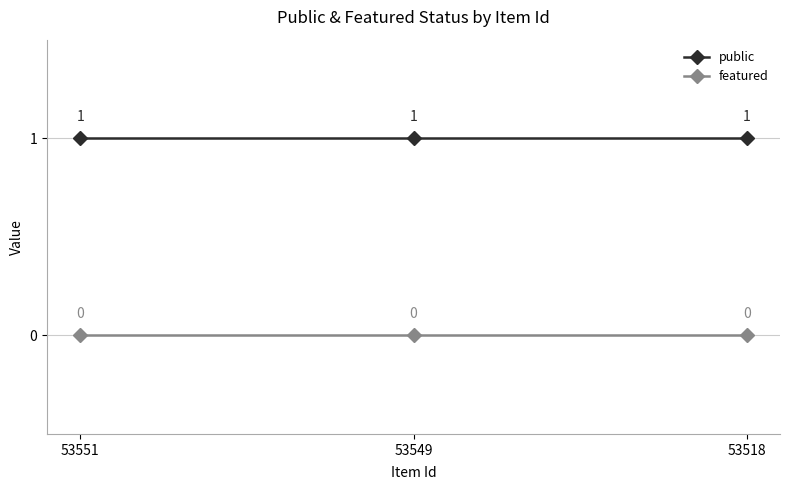

At 53549, list the series in order from largest to smallest.

public, featured